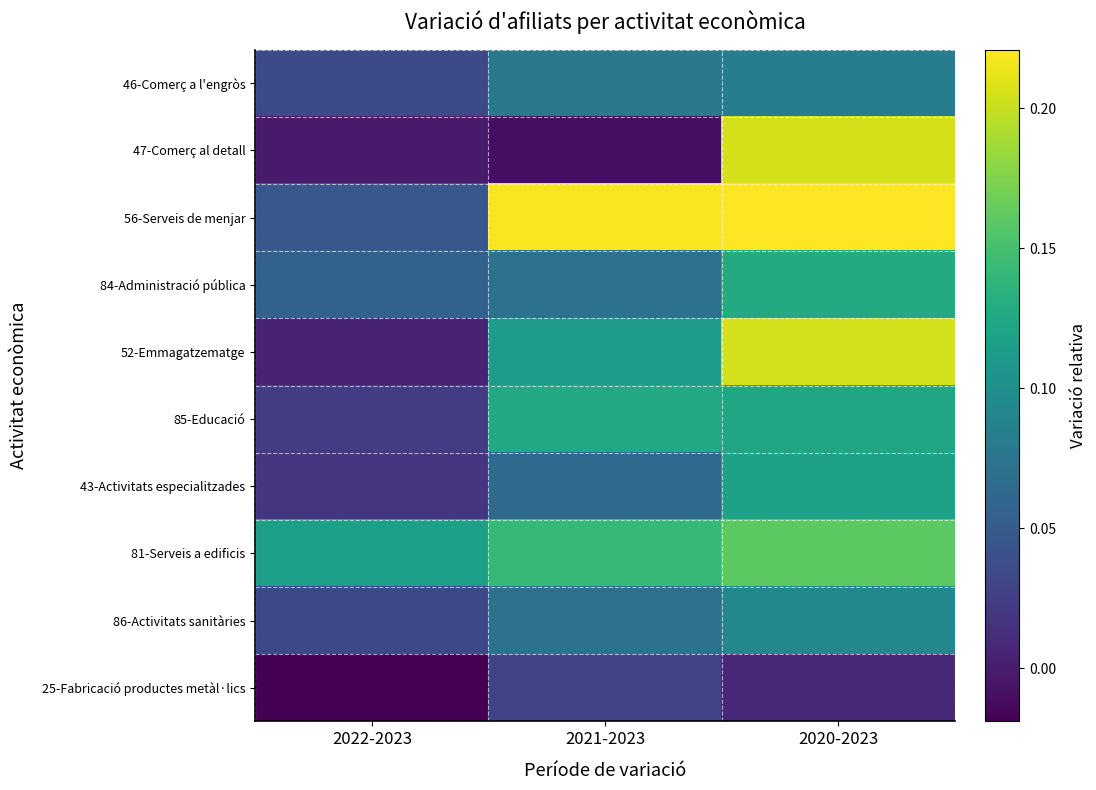

Which has a higher value, 2022-2023 or 2021-2023?

2021-2023